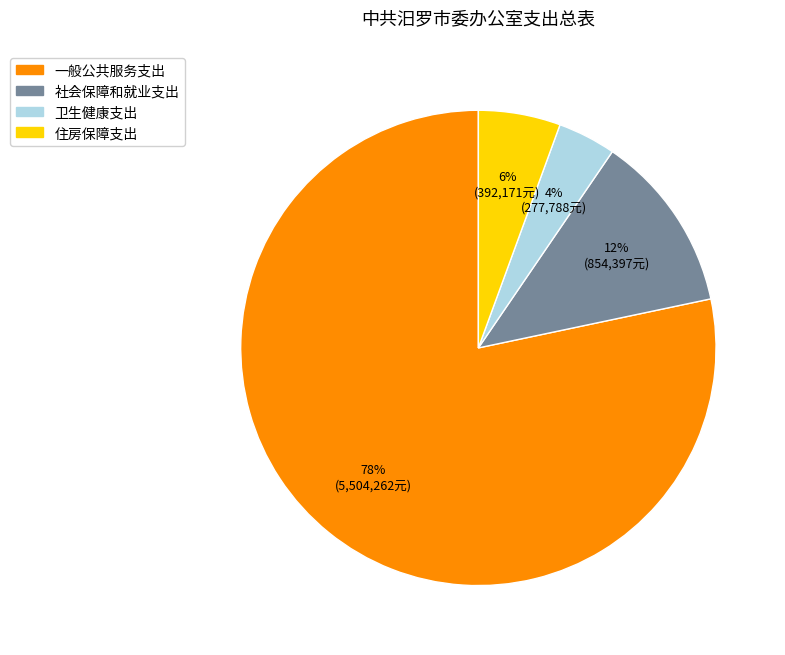

How many segments does this pie chart have?

4